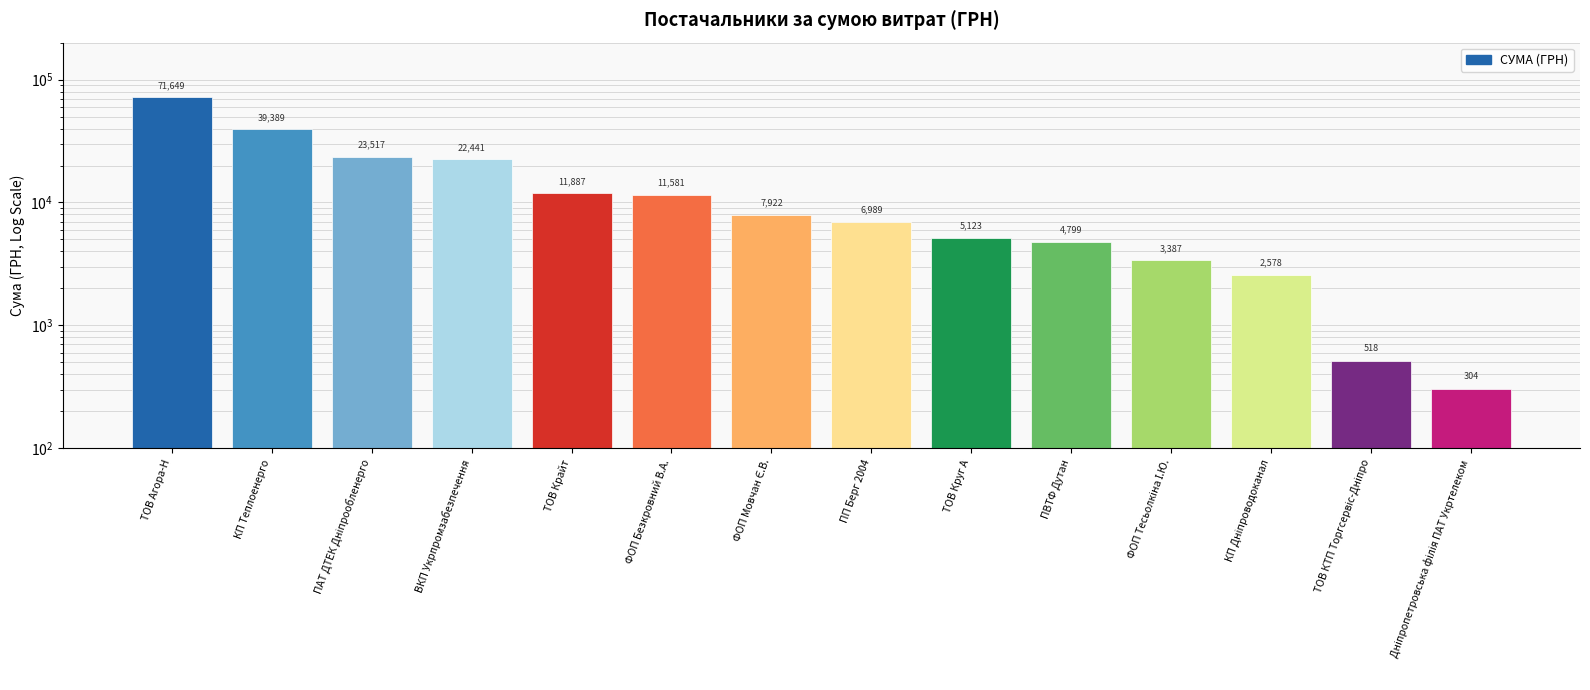

What is the sum of all values?

212082.8